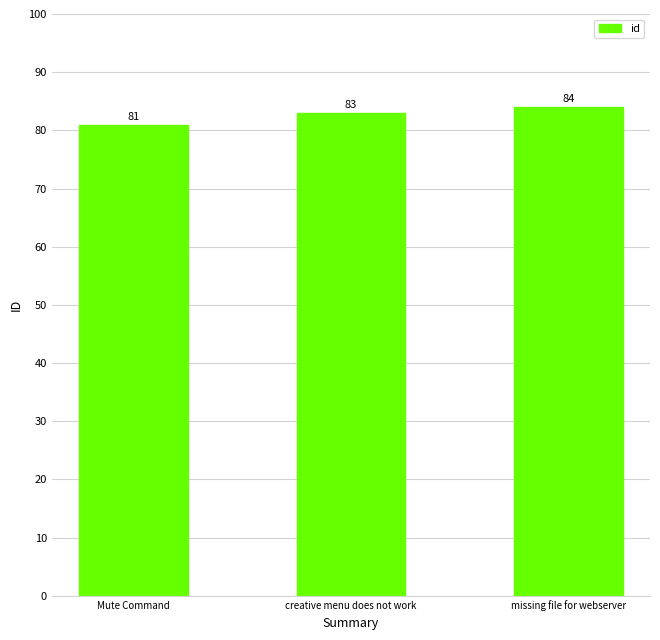

Rank the categories by value from highest to lowest.

missing file for webserver, creative menu does not work, Mute Command